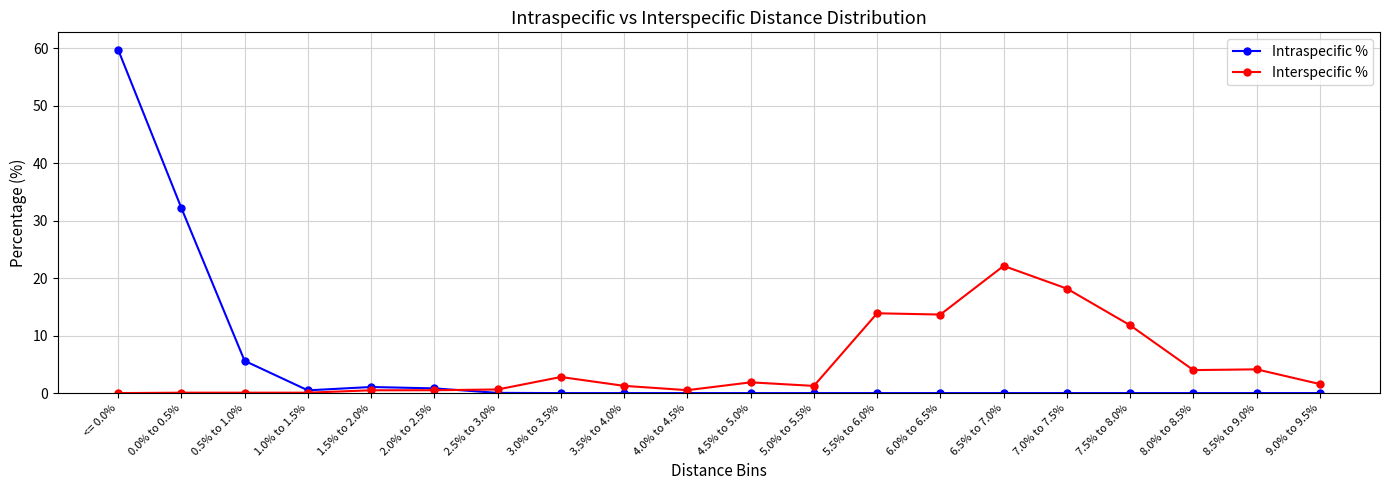

List the series in order of their peak value, lowest first.

Interspecific %, Intraspecific %